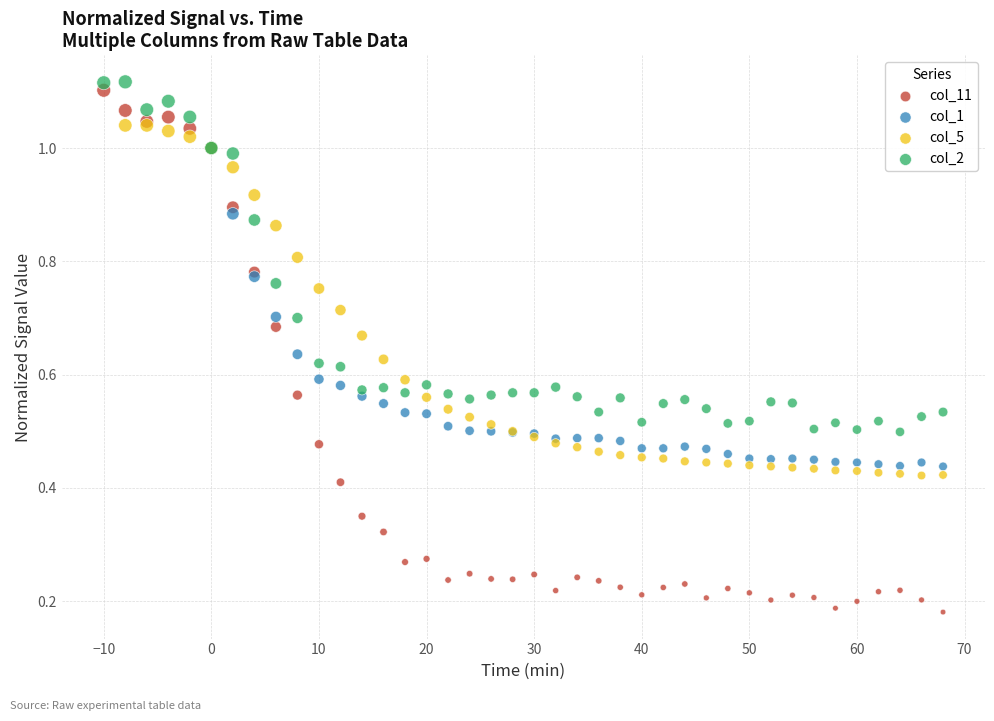

Which series contains the lowest Y value?

col_11